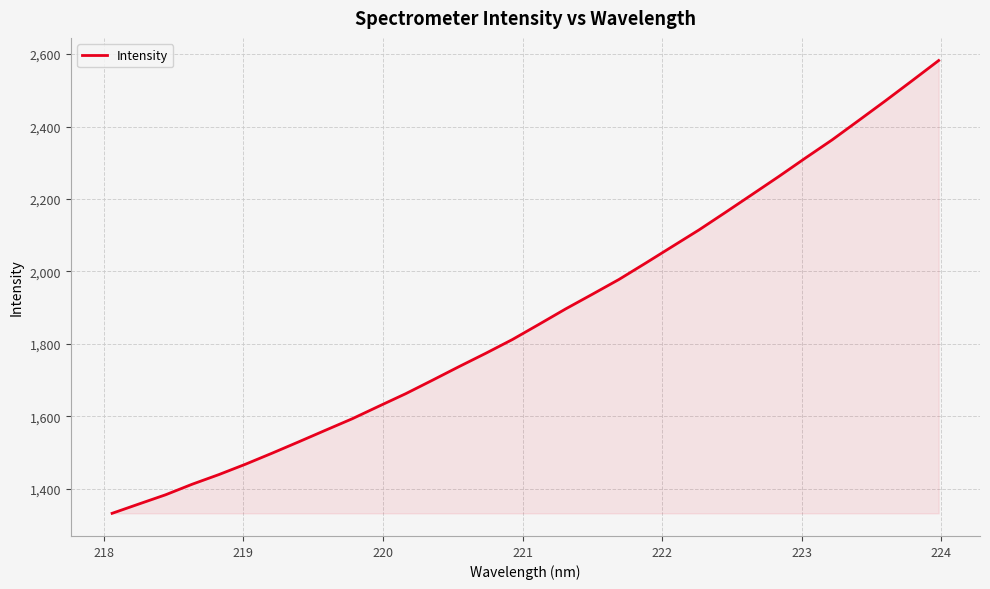

What is the greatest value displayed?

2582.2